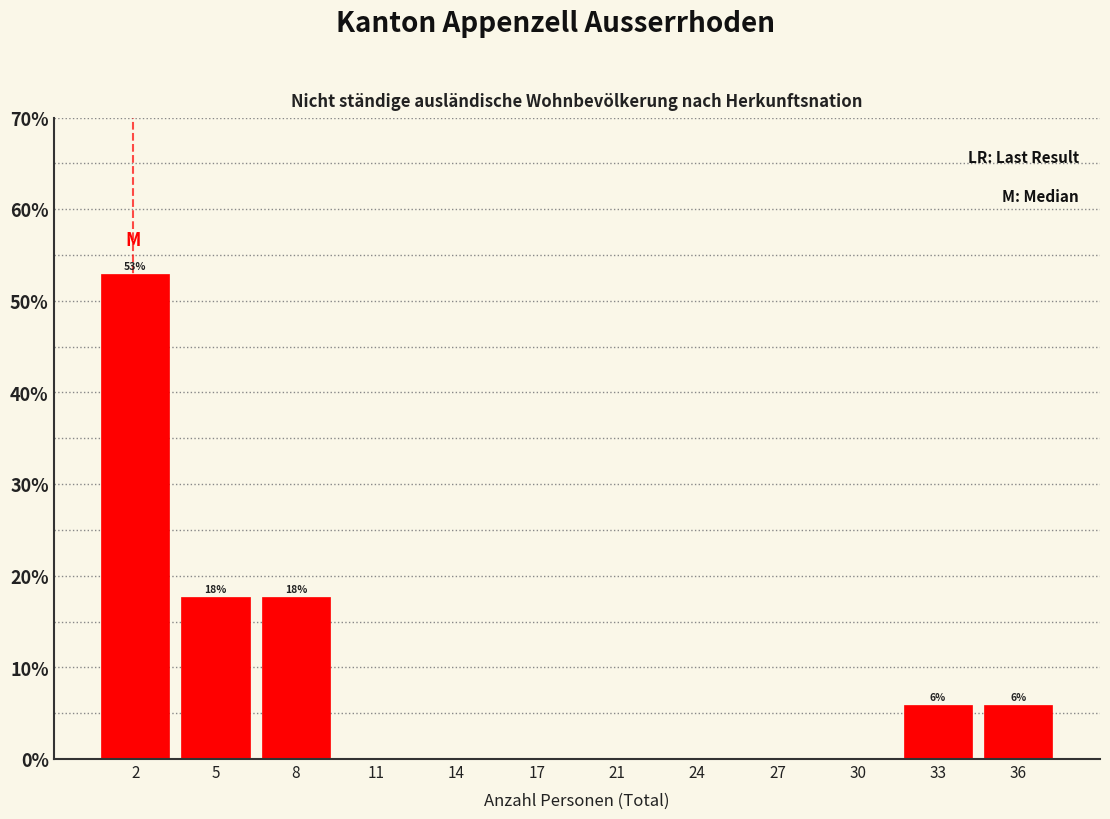

Reading right to left, list all the values displayed in this chart.

36=5.9	33=5.9	30=0.0	27=0.0	24=0.0	21=0.0	17=0.0	14=0.0	11=0.0	8=17.6	5=17.6	2=52.9